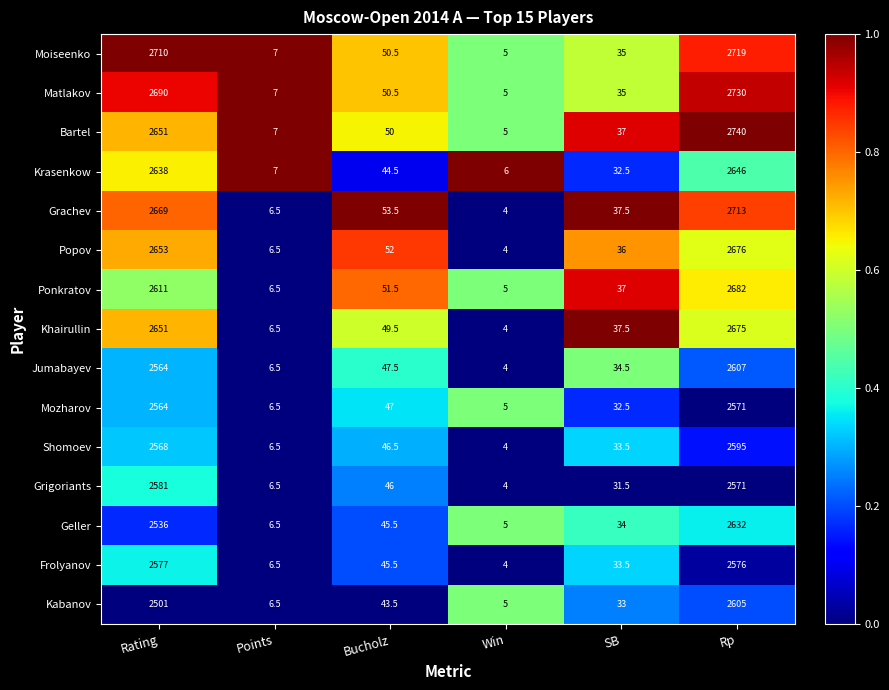

Rank the categories by Popov value from highest to lowest.

Rp, Rating, Bucholz, SB, Points, Win